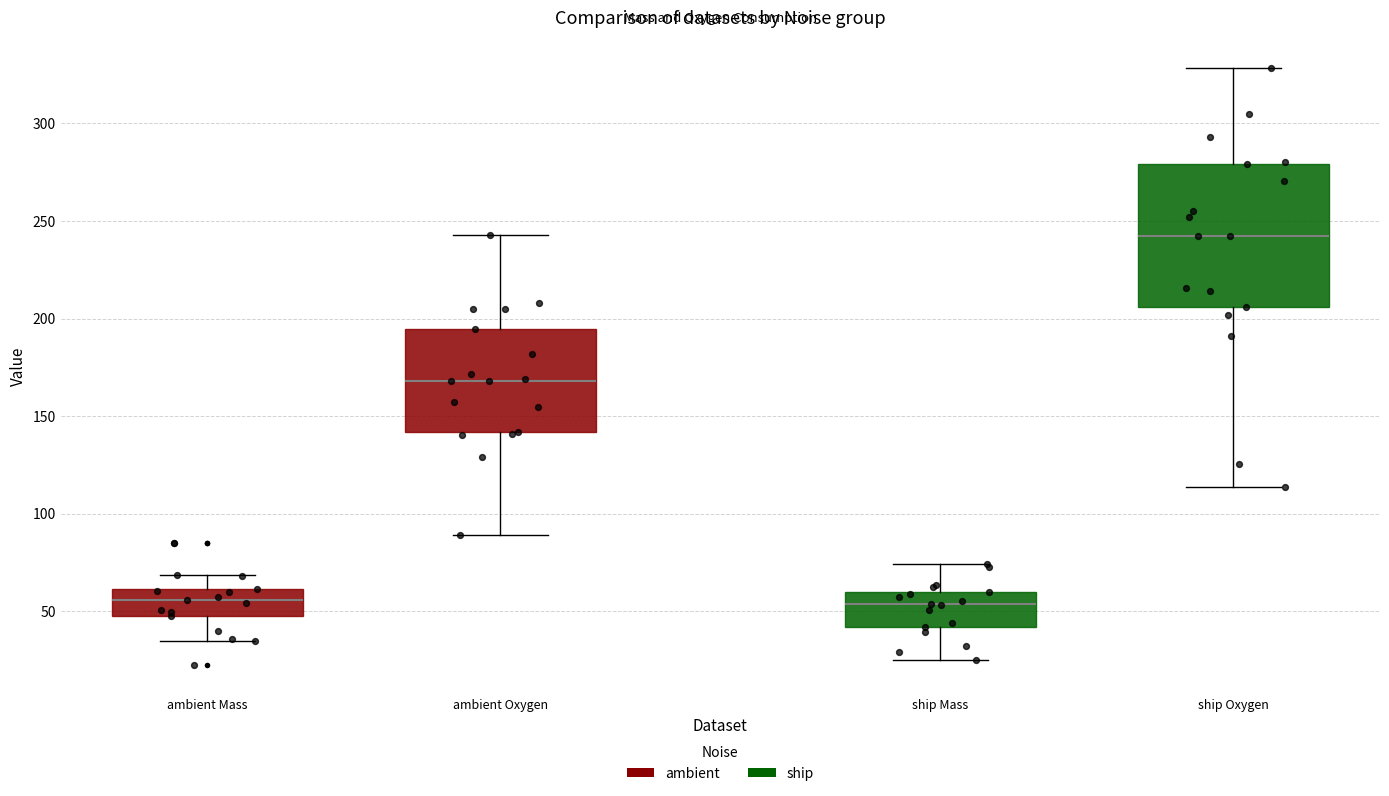

Comparing the boxes themselves (not the whiskers), which one is the tallest?

ship Oxygen